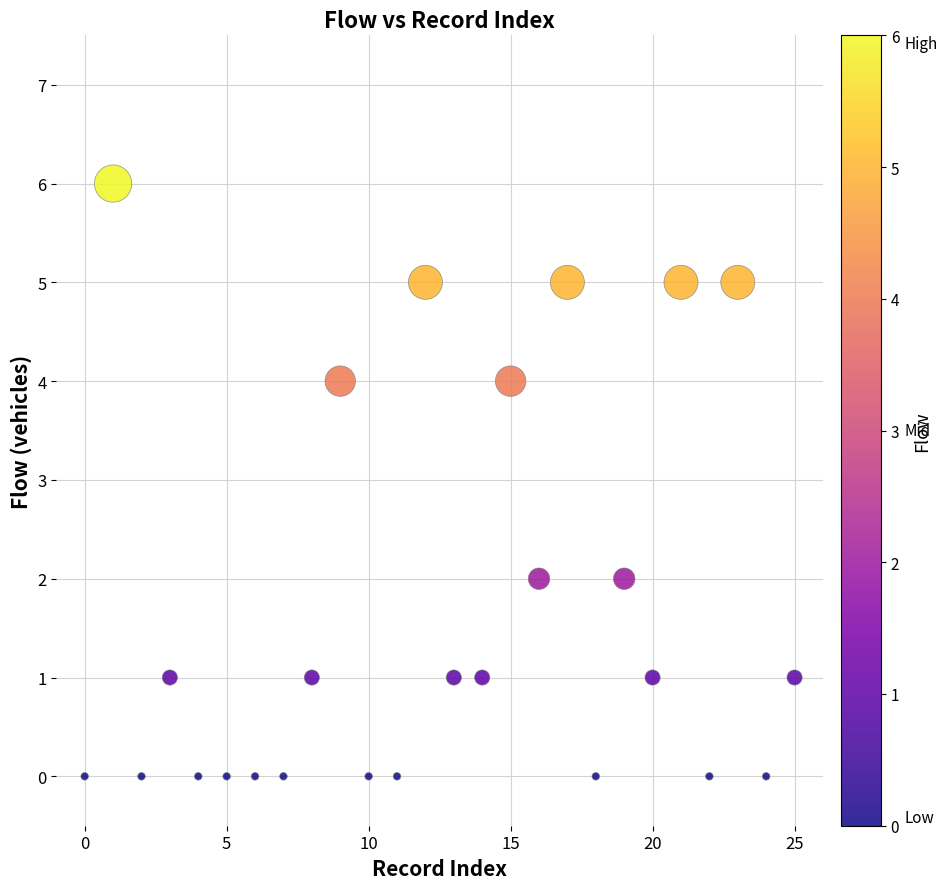

What is the range of Y values (max minus min)?

6